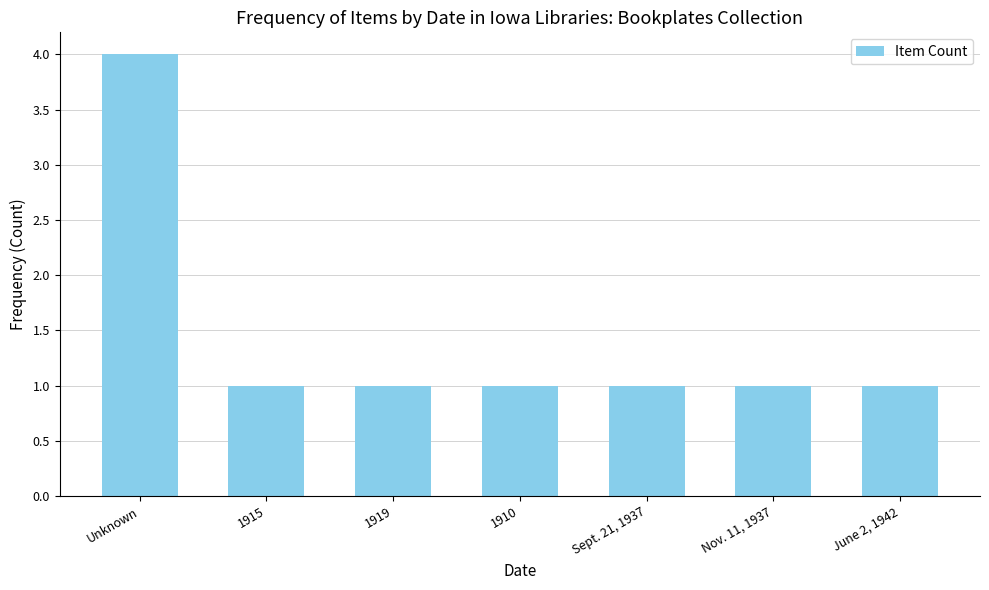

Reading left to right, transcribe all the data shown in this chart.

Unknown=4	1915=1	1919=1	1910=1	Sept. 21, 1937=1	Nov. 11, 1937=1	June 2, 1942=1